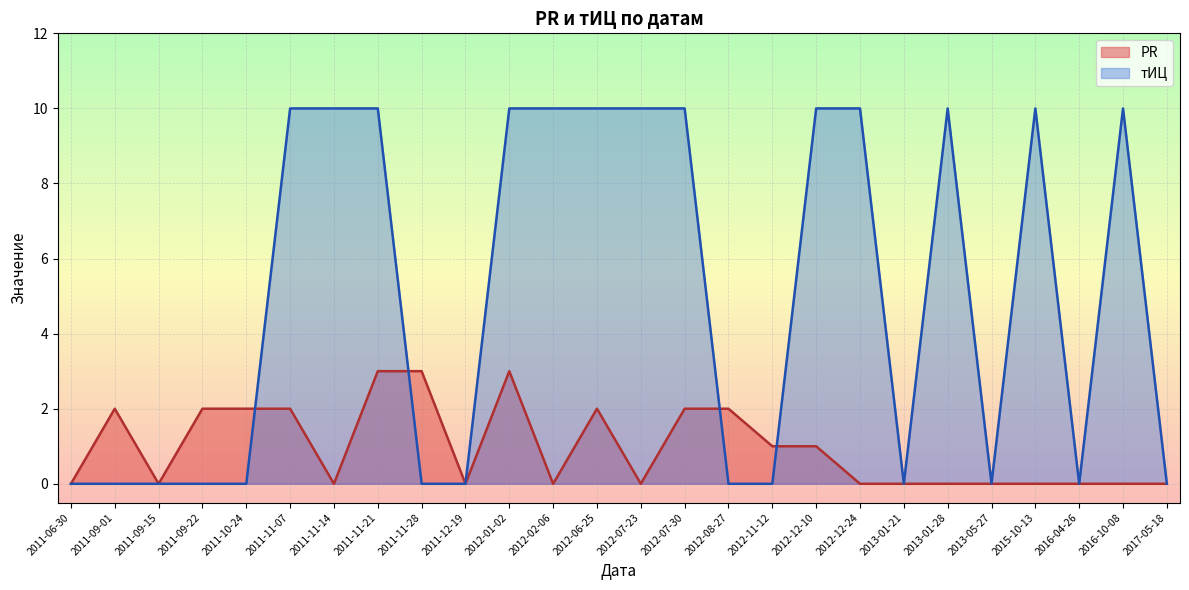

Where do PR and тИЦ first cross each other?

2011-10-24 and 2011-11-07